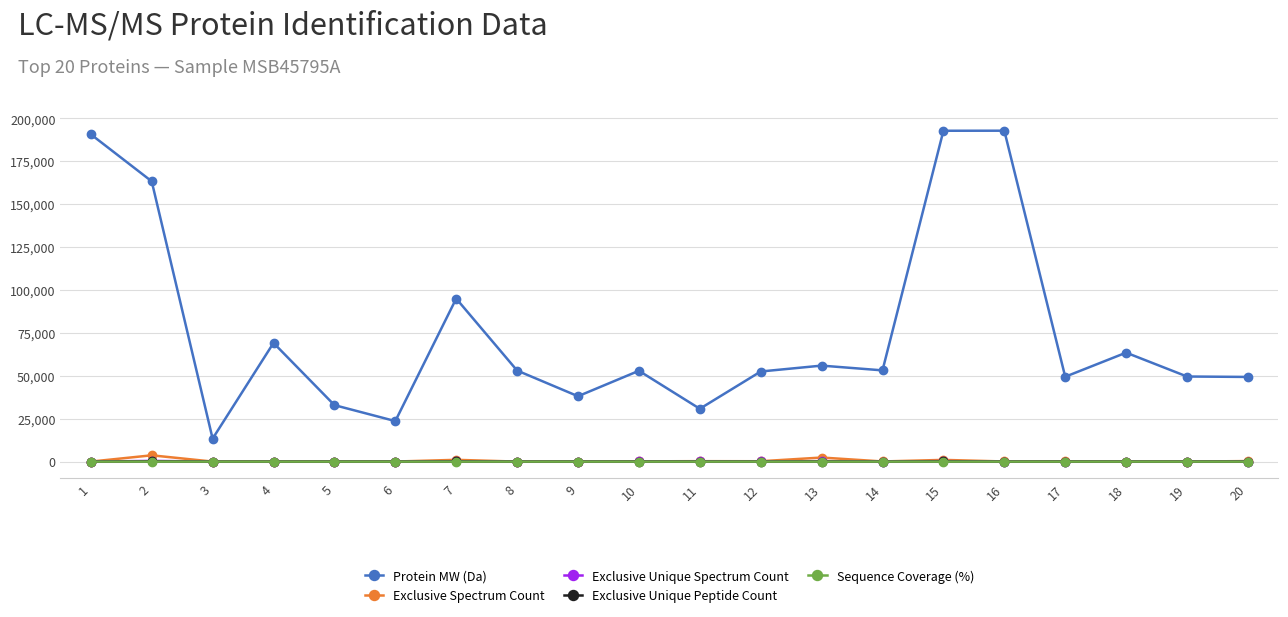

What are all the series names shown in the legend?

Protein MW (Da), Exclusive Spectrum Count, Exclusive Unique Spectrum Count, Exclusive Unique Peptide Count, Sequence Coverage (%)